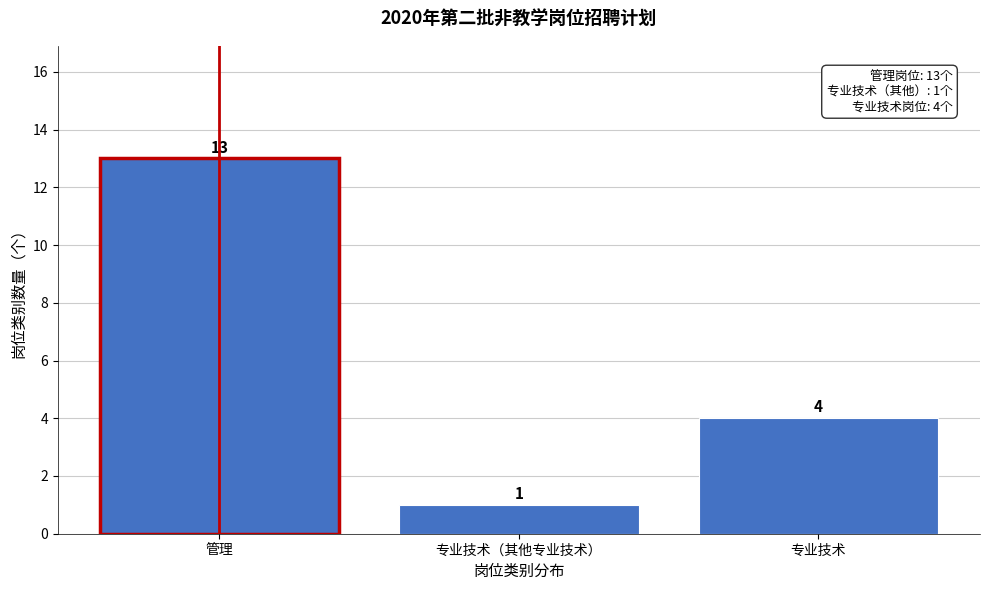

Reading left to right, extract all data points from this chart.

管理=13	专业技术（其他专业技术）=1	专业技术=4